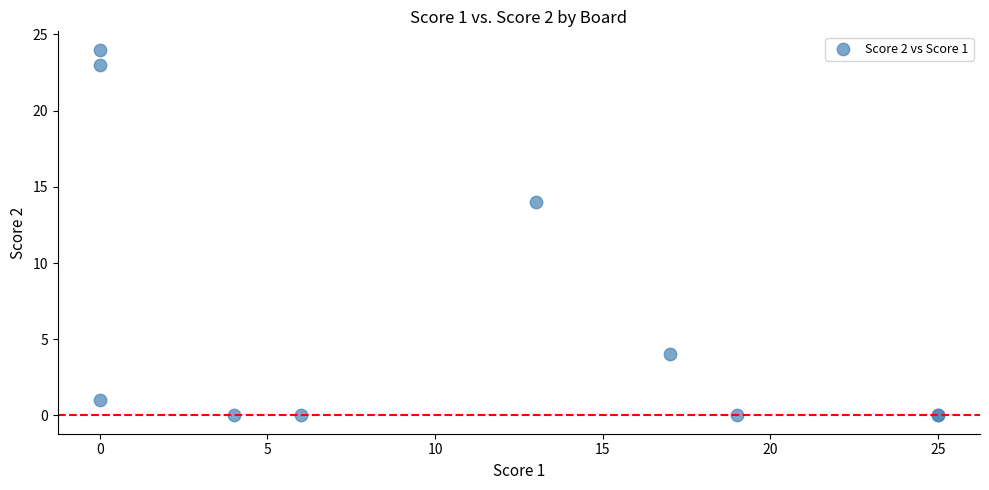

What Y value in the scatter plot is closest to 12?

14